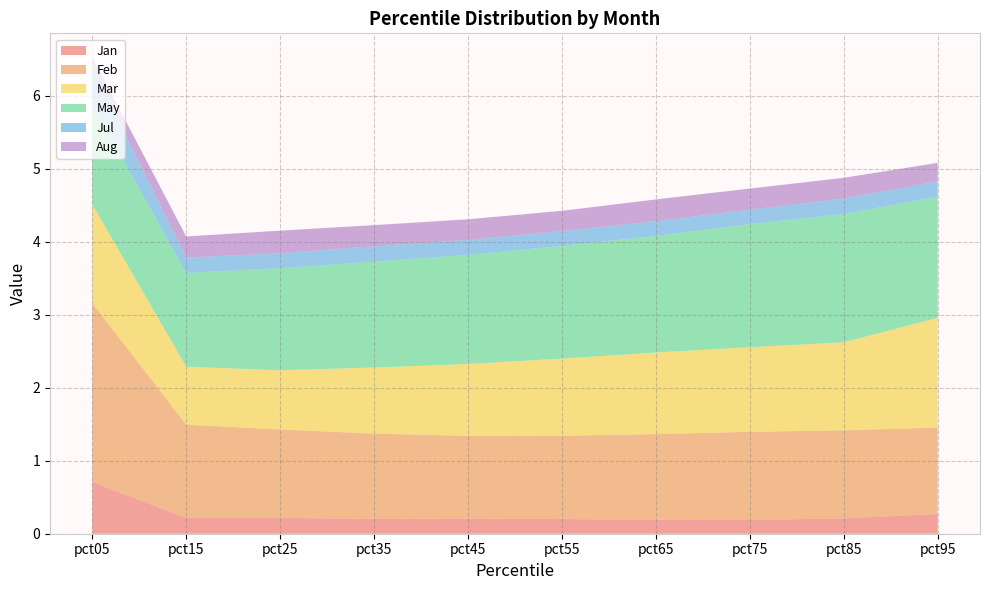

Reading left to right, transcribe all the data shown in this chart.

Jan: pct05=0.7	pct15=0.2	pct25=0.2	pct35=0.2	pct45=0.2	pct55=0.2	pct65=0.2	pct75=0.2	pct85=0.2	pct95=0.3
Feb: pct05=2.5	pct15=1.3	pct25=1.2	pct35=1.2	pct45=1.1	pct55=1.1	pct65=1.2	pct75=1.2	pct85=1.2	pct95=1.2
Mar: pct05=1.4	pct15=0.8	pct25=0.8	pct35=0.9	pct45=1.0	pct55=1.1	pct65=1.1	pct75=1.2	pct85=1.2	pct95=1.5
May: pct05=1.4	pct15=1.3	pct25=1.4	pct35=1.5	pct45=1.5	pct55=1.5	pct65=1.6	pct75=1.7	pct85=1.8	pct95=1.7
Jul: pct05=0.5	pct15=0.2	pct25=0.2	pct35=0.2	pct45=0.2	pct55=0.2	pct65=0.2	pct75=0.2	pct85=0.2	pct95=0.2
Aug: pct05=0.1	pct15=0.3	pct25=0.3	pct35=0.3	pct45=0.3	pct55=0.3	pct65=0.3	pct75=0.3	pct85=0.3	pct95=0.3